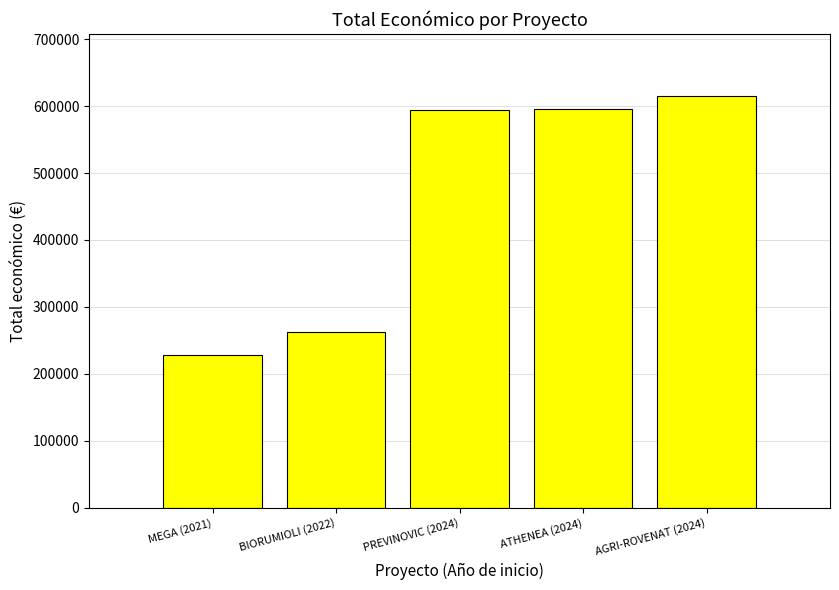

The value at BIORUMIOLI (2022) is 262332. True or false?

True